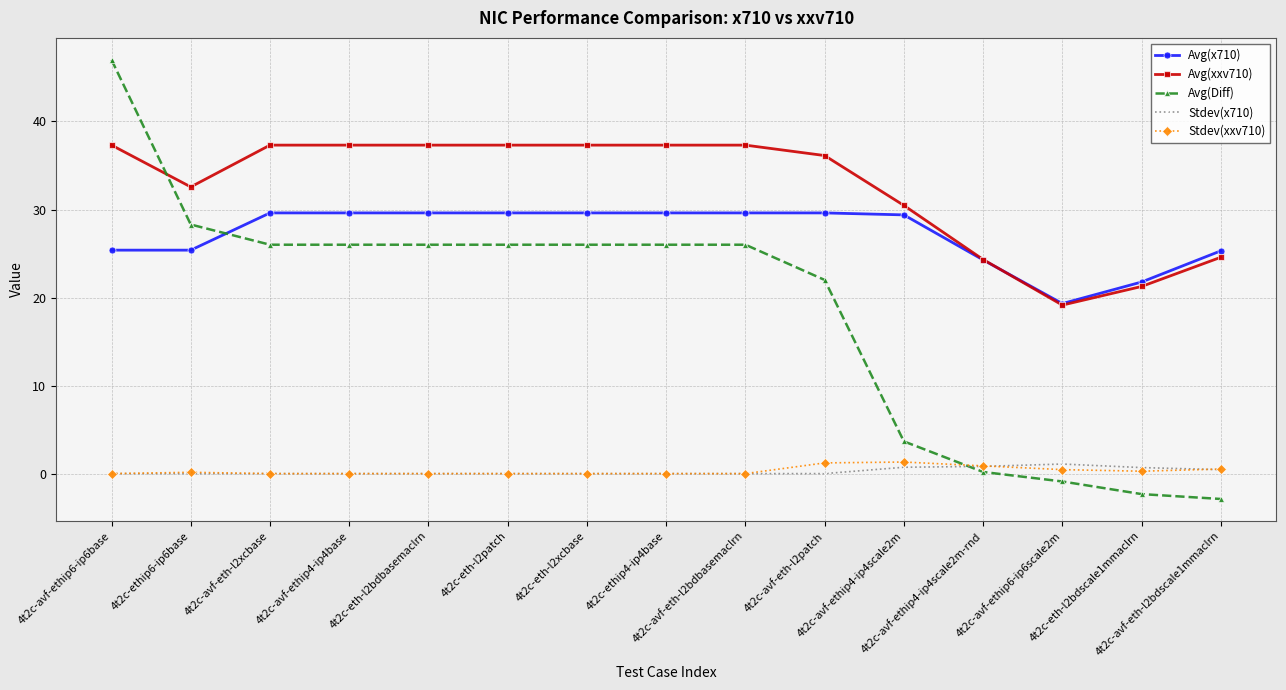

What is the sum of the Avg(xxv710) values at 4t2c-avf-eth-l2bdscale1mmaclrn and 4t2c-ethip6-ip6base?

57.1